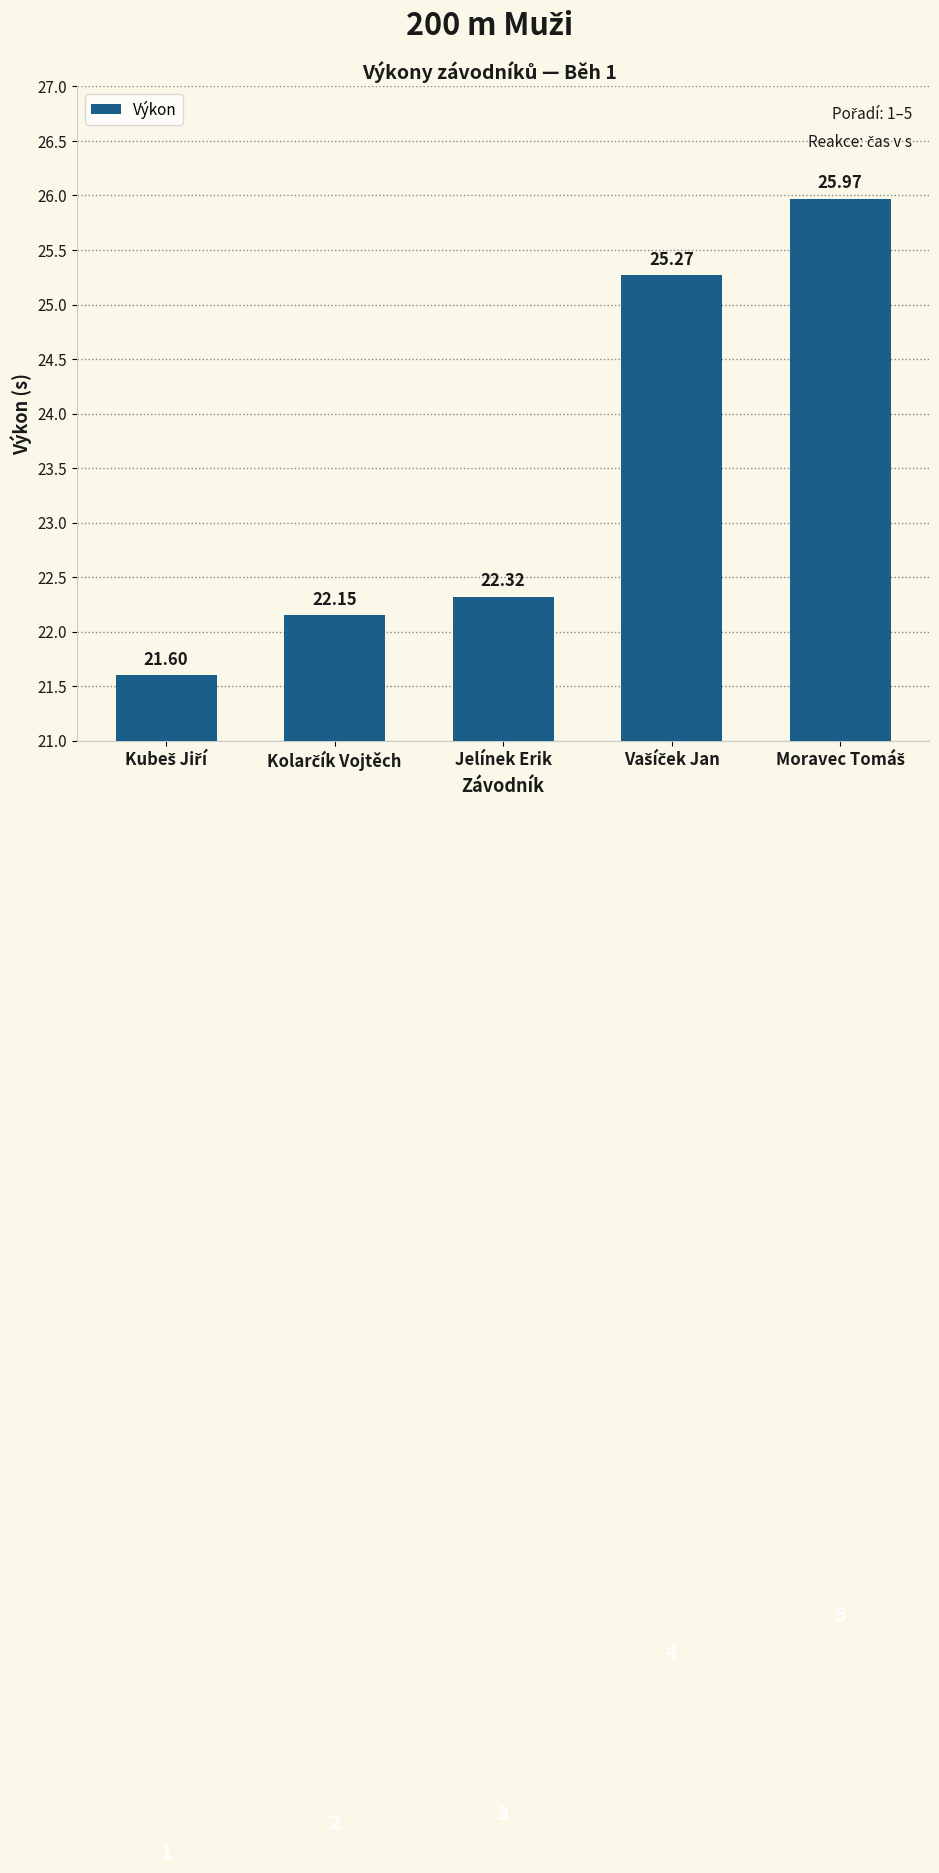

How many bars are there in total?

5